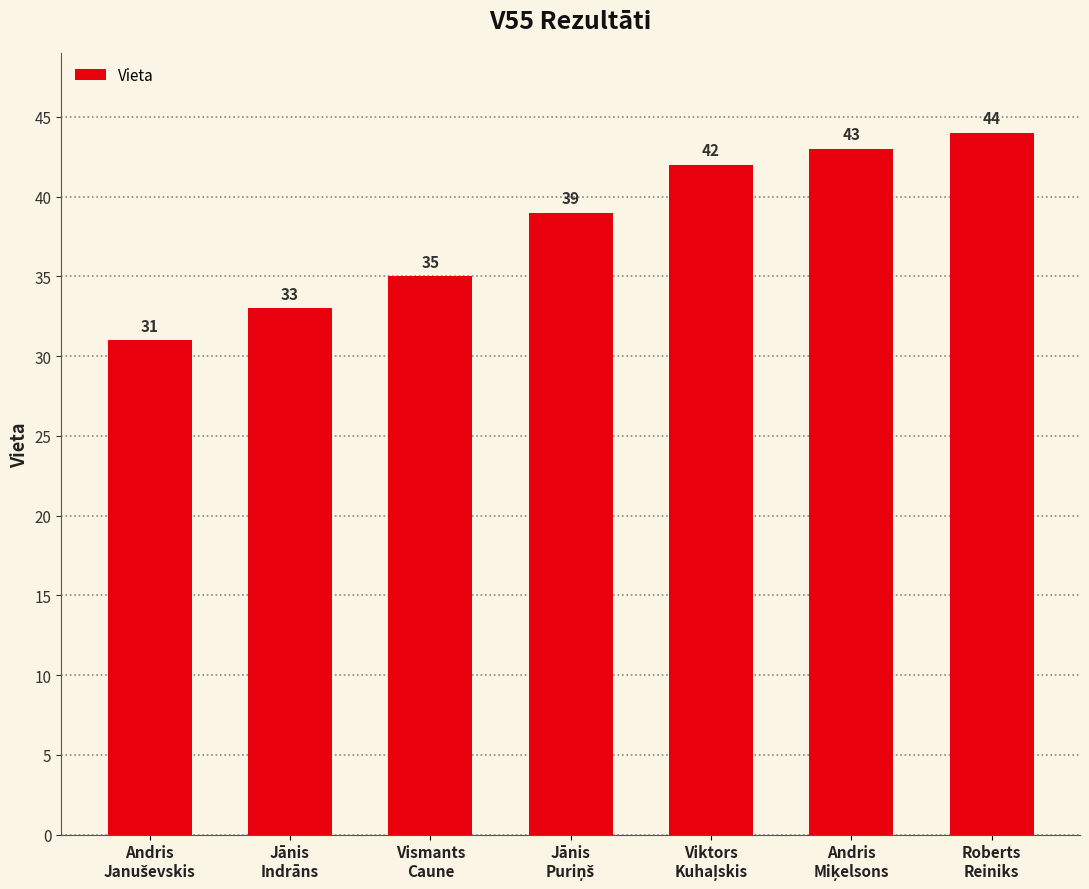

What is the difference between the second highest and second lowest values?

10